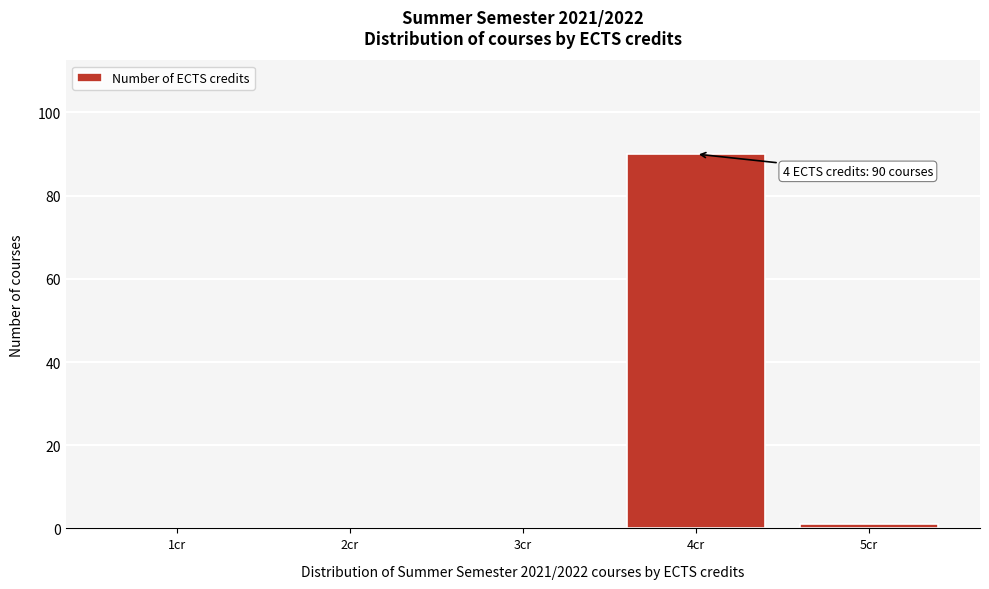

Reading left to right, what are all the values shown in this chart?

1cr=0	2cr=0	3cr=0	4cr=90	5cr=1